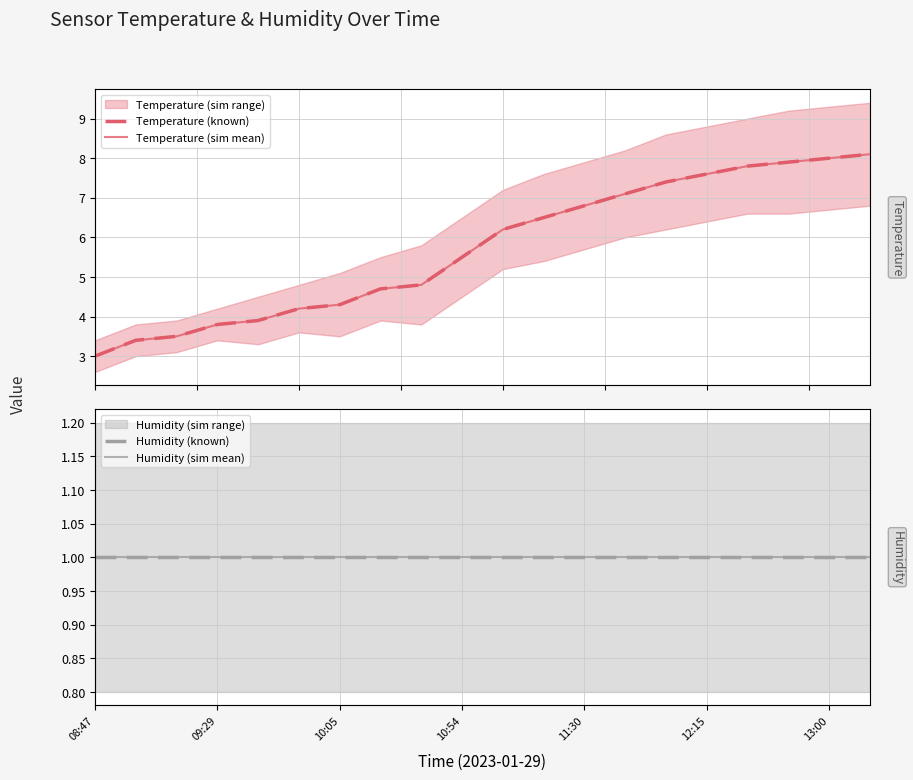

Is it true that Temperature (sim mean) equals 11.5 at 13?

False